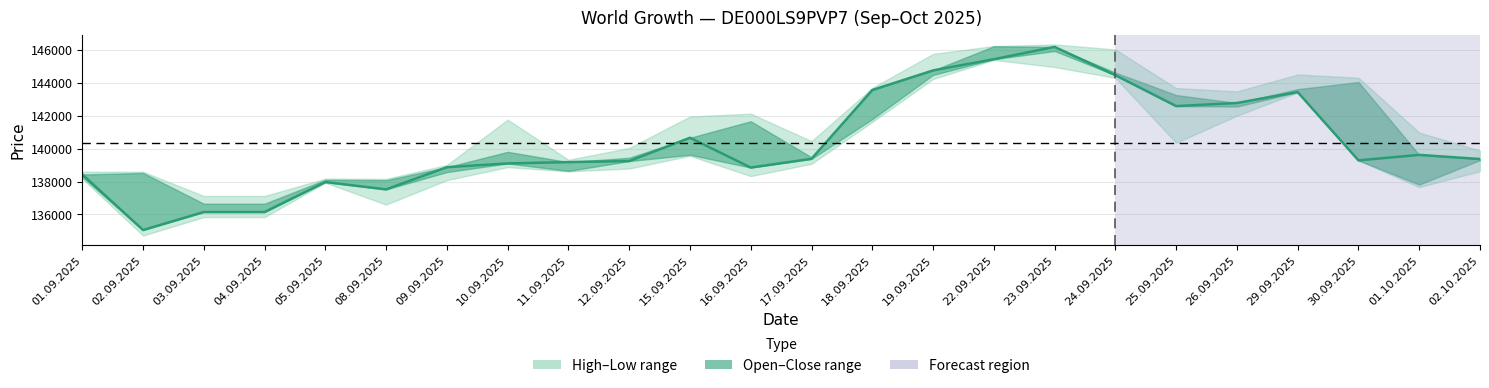

Approximately how many times larger is the value at 19.09.2025 compared to 01.09.2025?

1.0